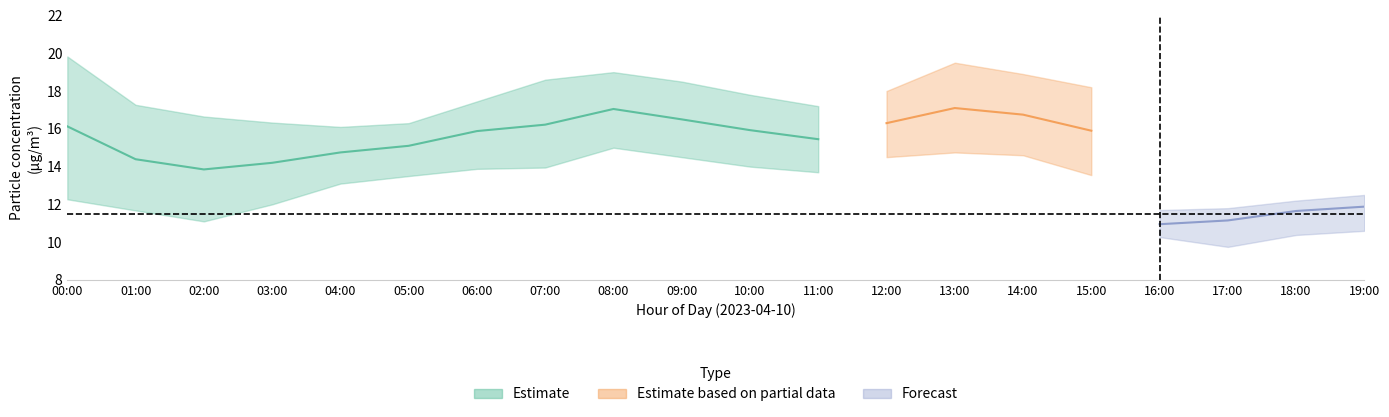

True or false: P1_lower and P1 intersect in this chart.

False